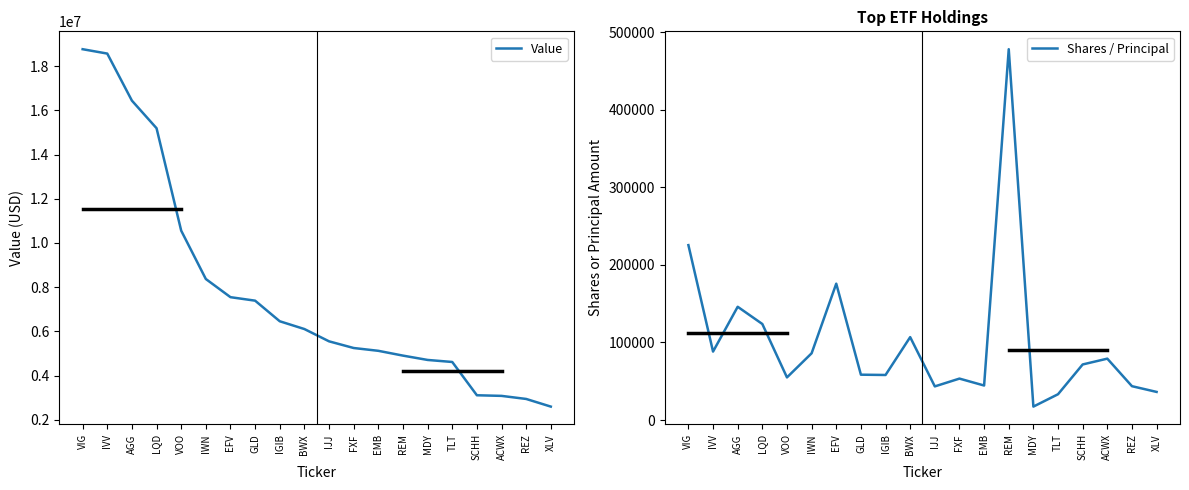

Which has a higher value, GLD or VOO?

VOO